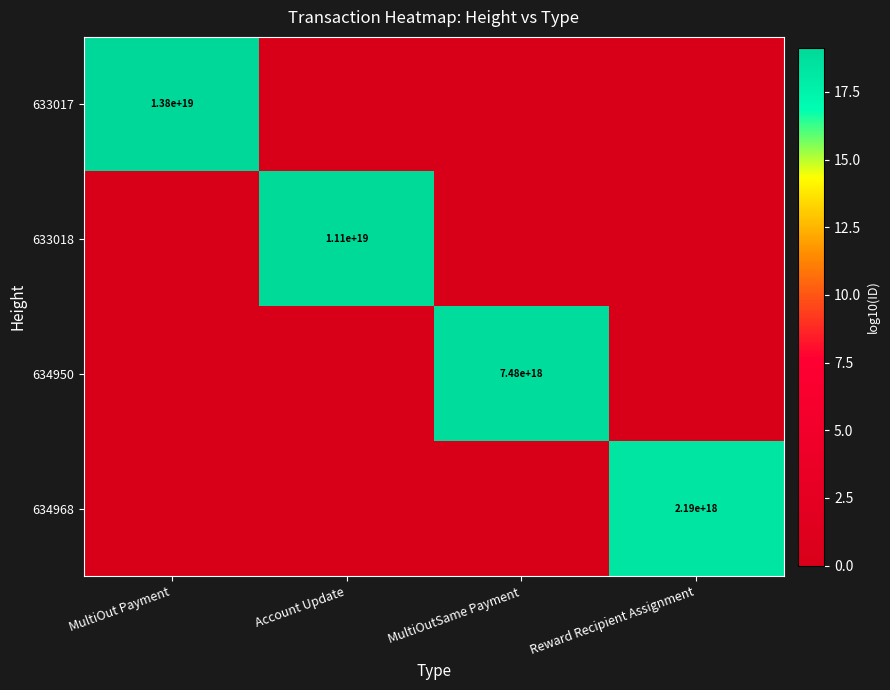

The value of 633018 at Account Update is 11100000000000000000. True or false?

True